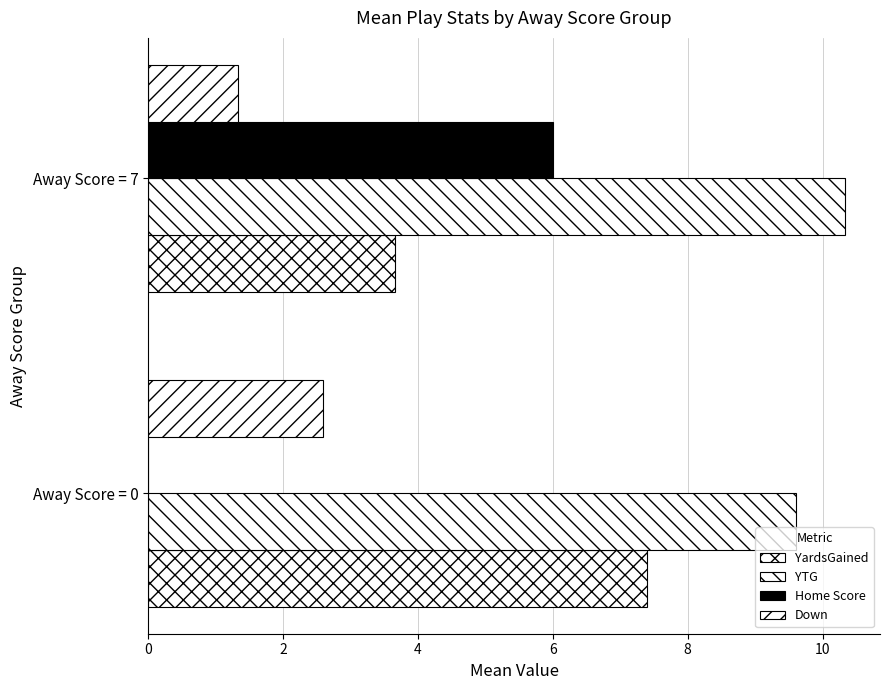

Count the number of data series in this chart.

4